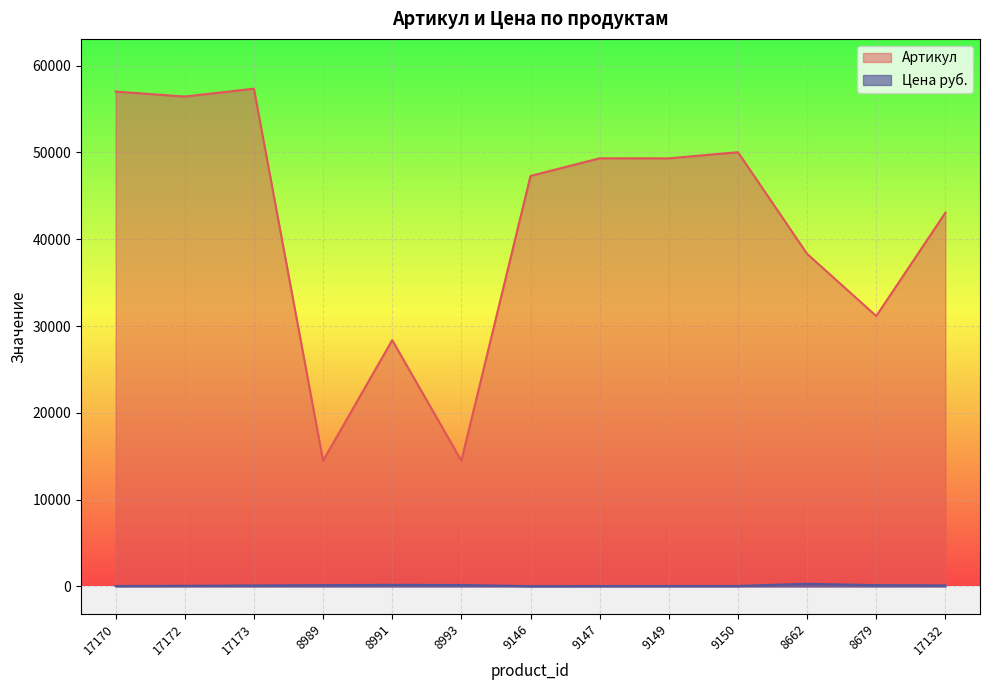

How many lines are shown in the chart?

2